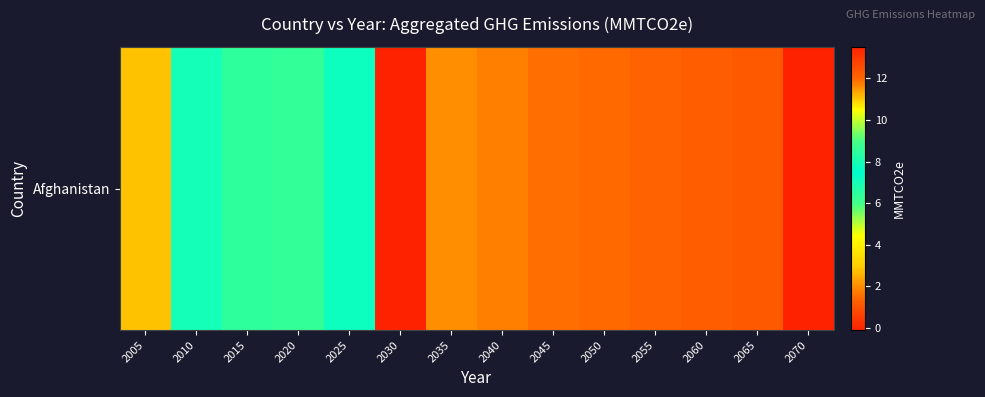

Rank the categories by value from lowest to highest.

2070, 2005, 2010, 2025, 2015, 2020, 2035, 2040, 2045, 2050, 2055, 2060, 2065, 2030